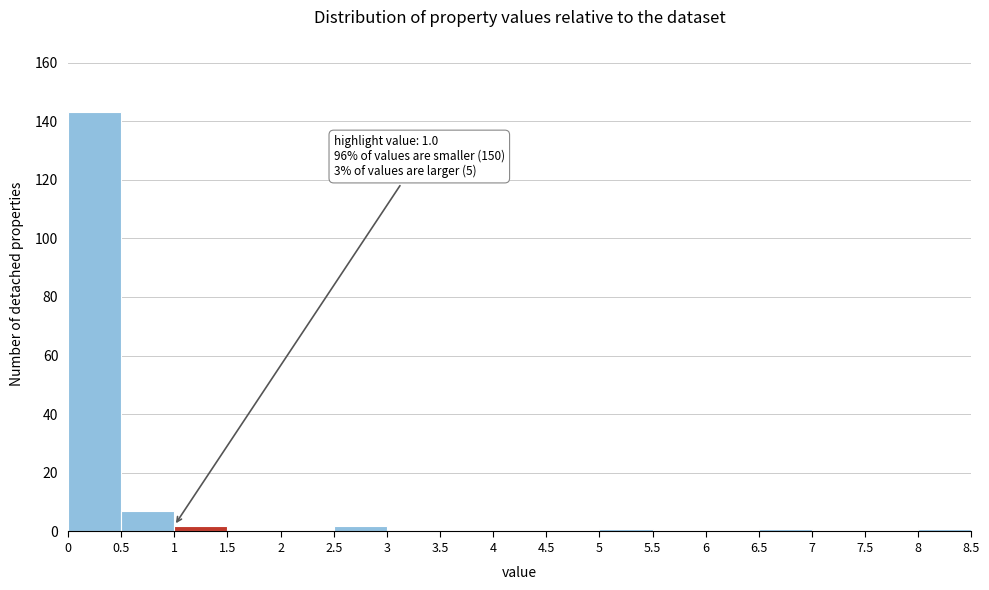

Which range on the x-axis has the tallest bar?

0 to 0.5